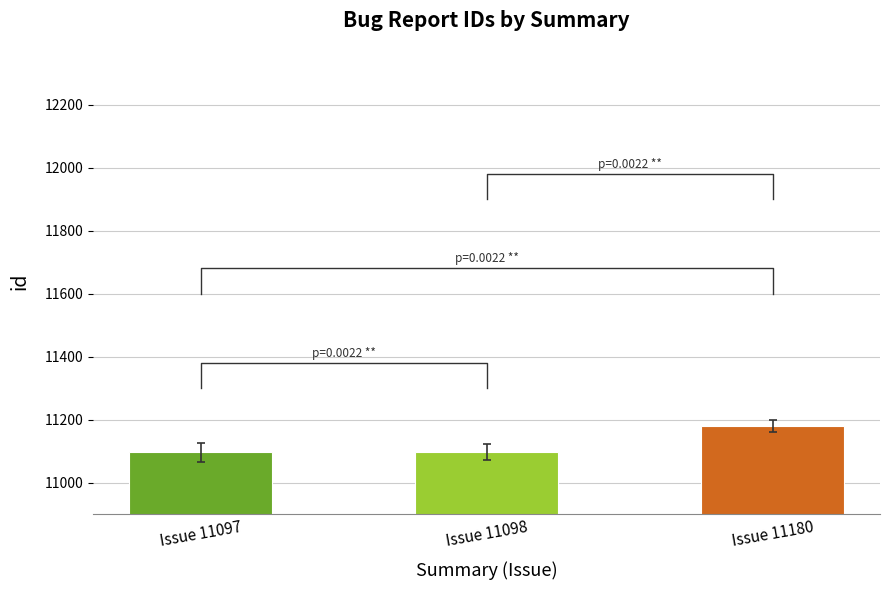

Reading left to right, transcribe all the data shown in this chart.

11097	11098	11180